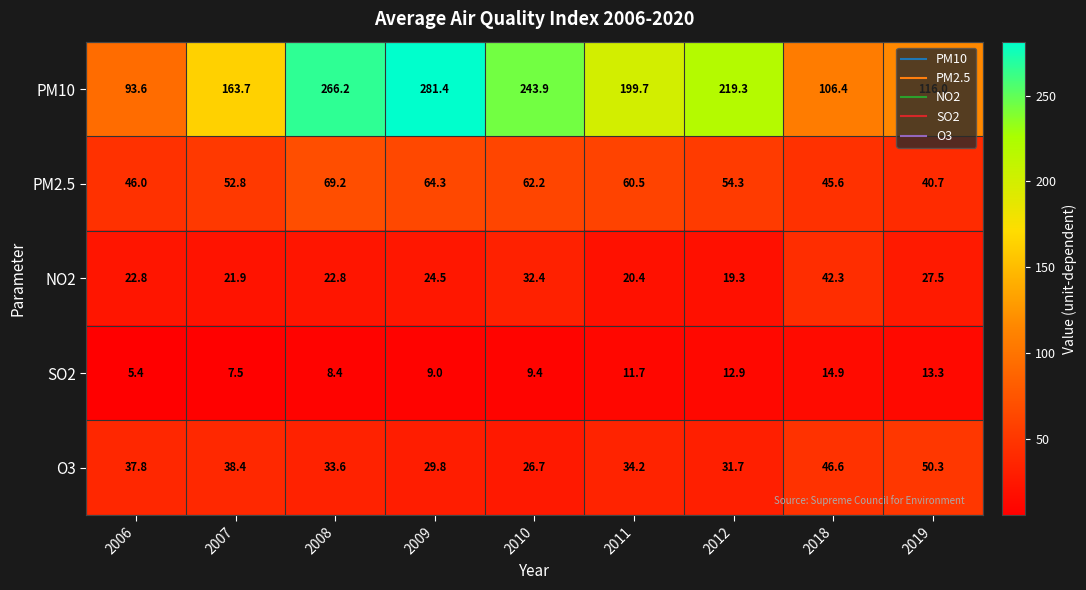

Is it true that PM2.5 equals 18.8 at 2010?

False